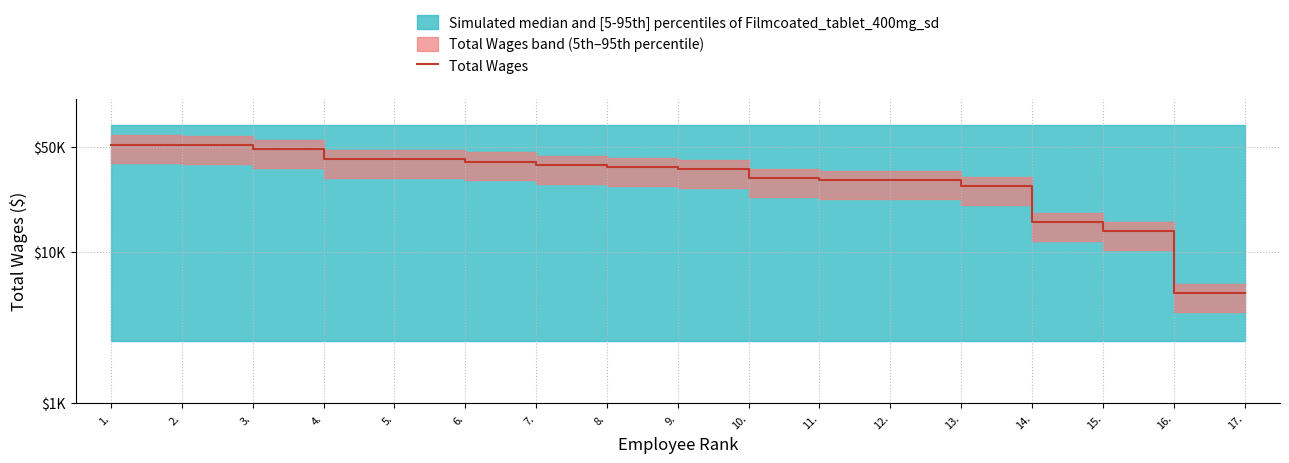

List the labels in order of value, largest first.

1., 2., 3., 4., 5., 6., 7., 8., 9., 10., 11., 12., 13., 14., 15., 16., 17.